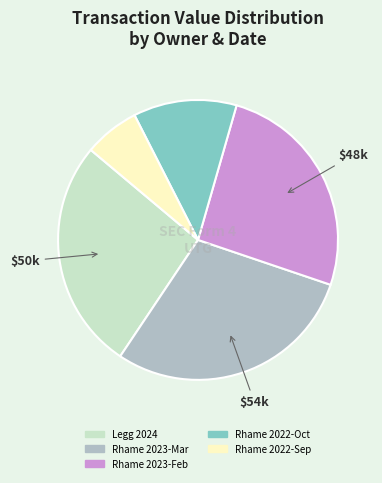

Is it true that Legg 2024 is 41% of the pie?

False